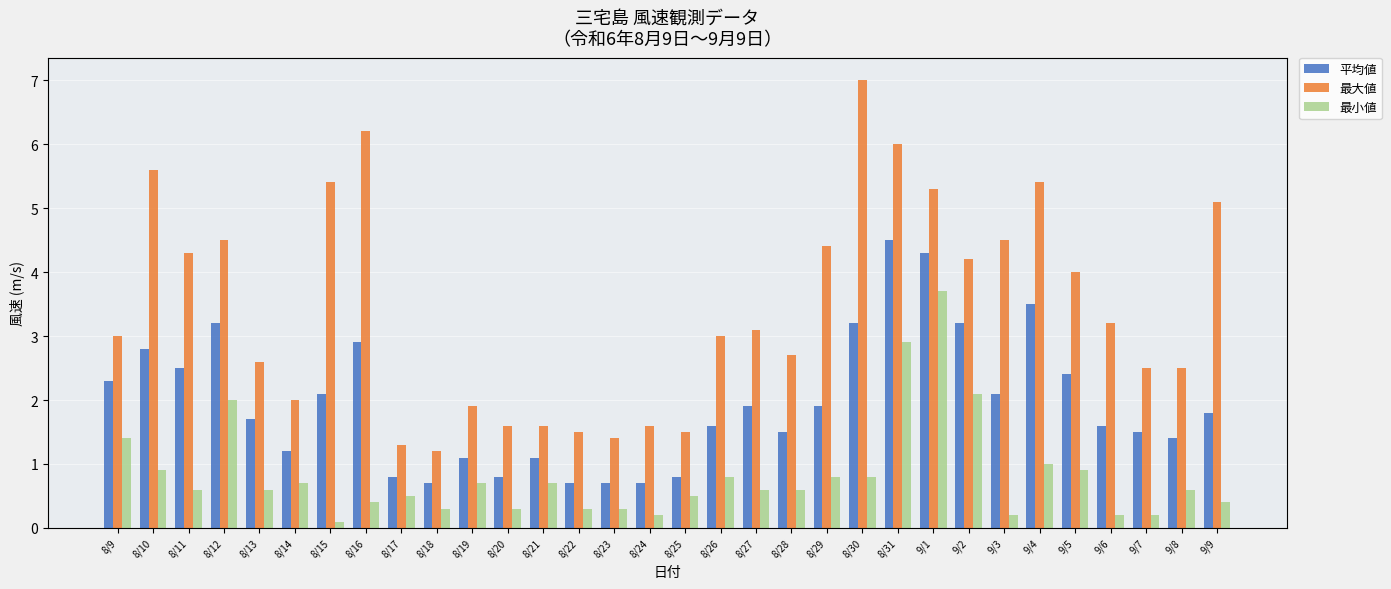

The 平均値 series shows 1.3 at 8/27. True or false?

False